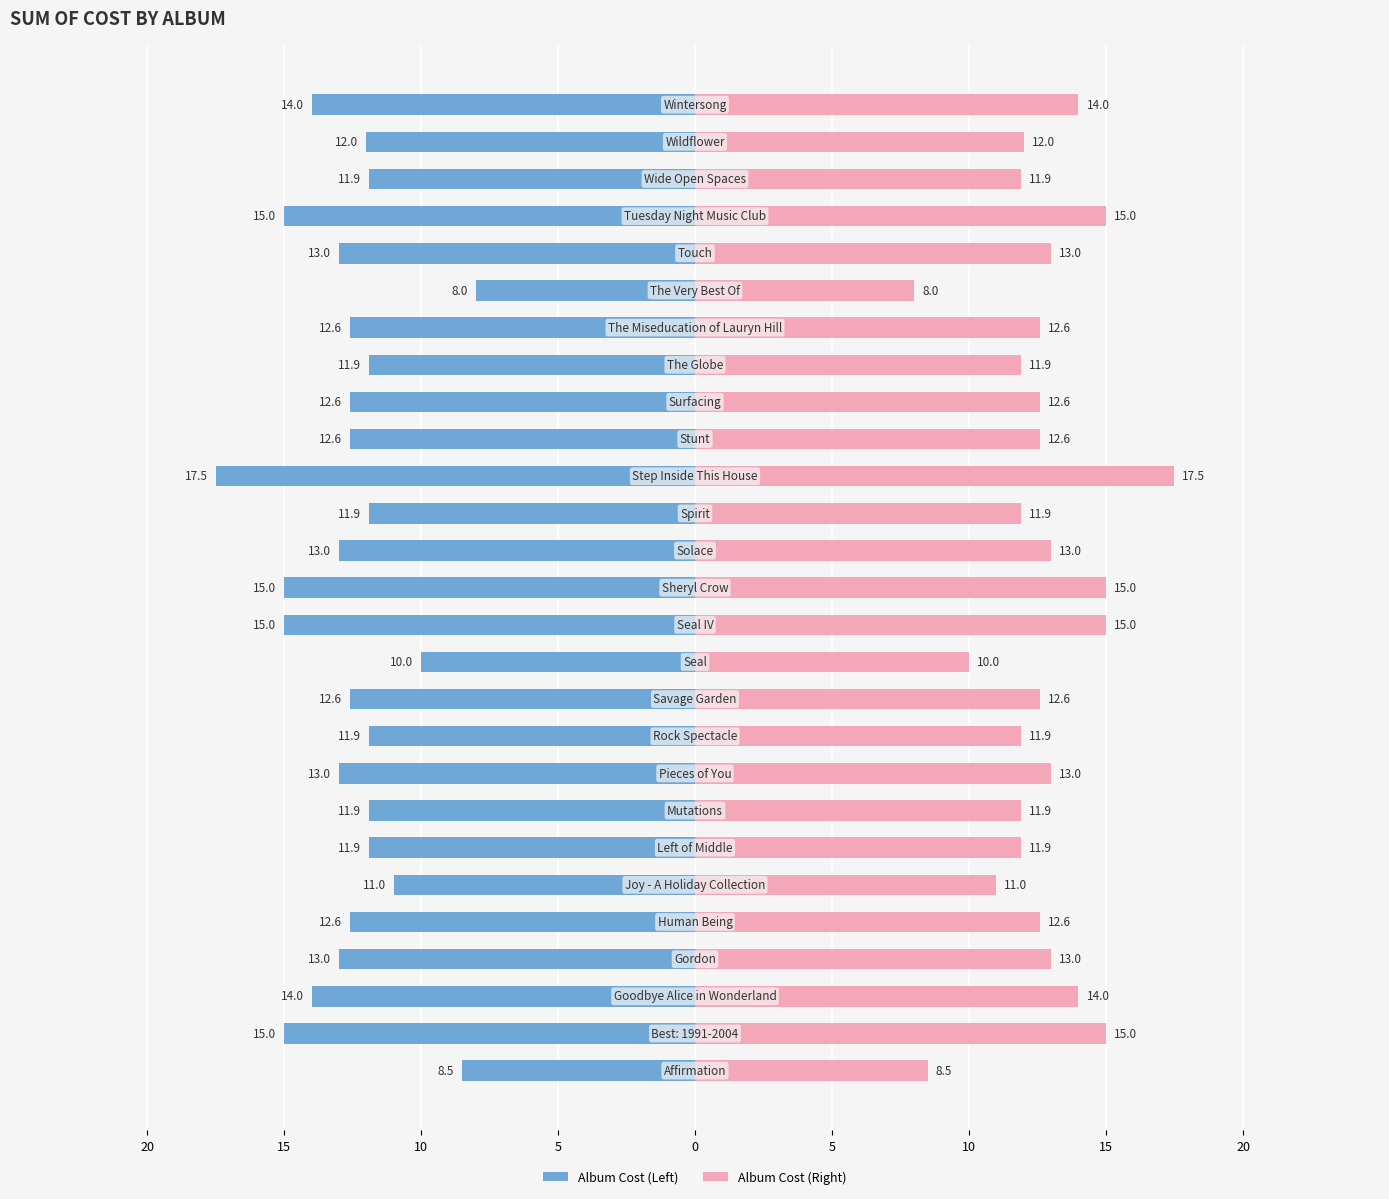

How many data points in Grand Total (Left) are above -12?

11